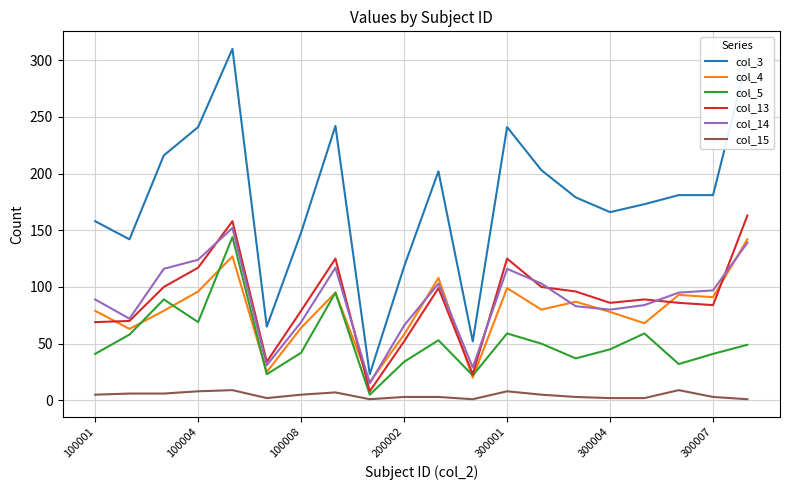

Which series has the largest total across all categories?

col_3